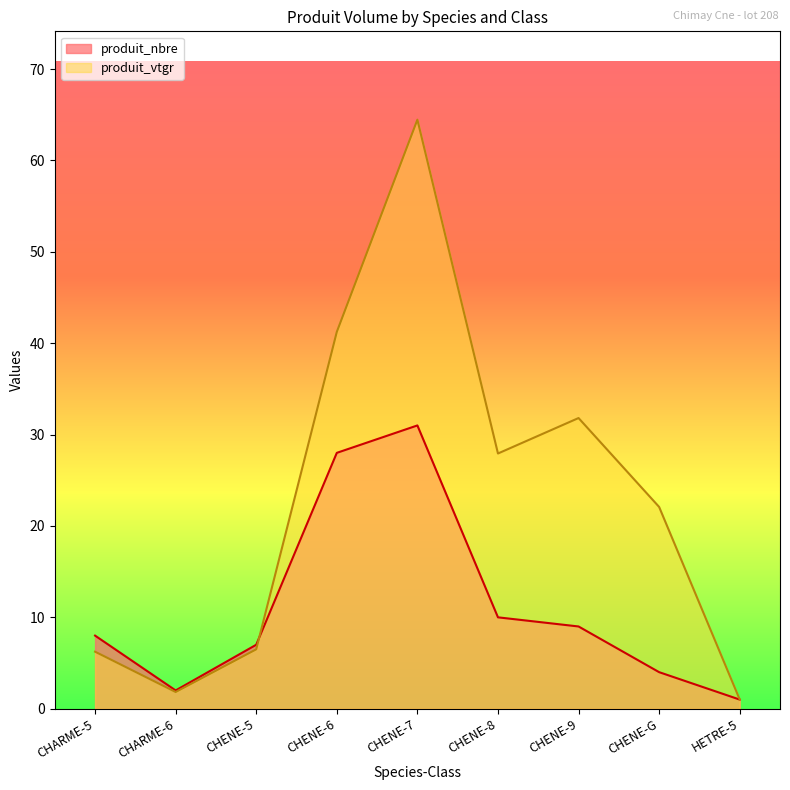

What is the label of the 3rd point from the left?

CHENE-5